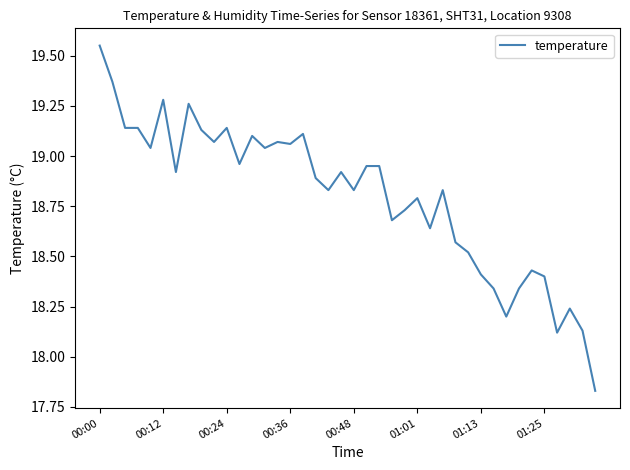

What is the difference between the maximum and minimum values?

1.7